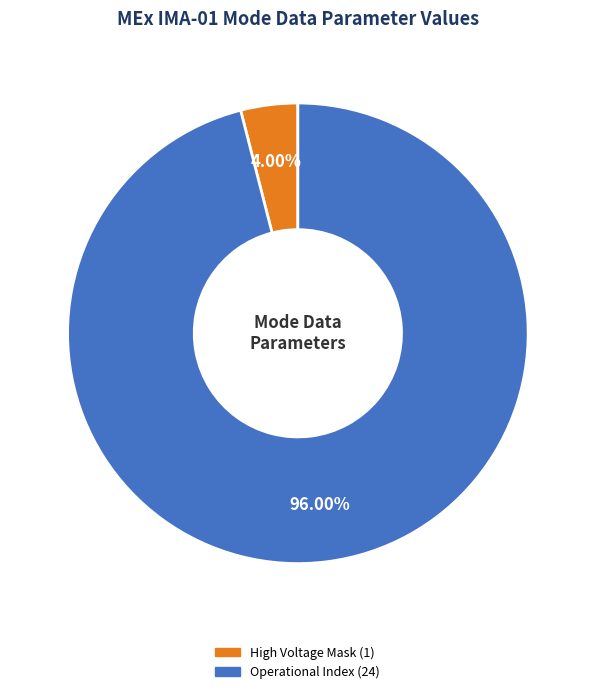

How many slices are in this pie chart?

2